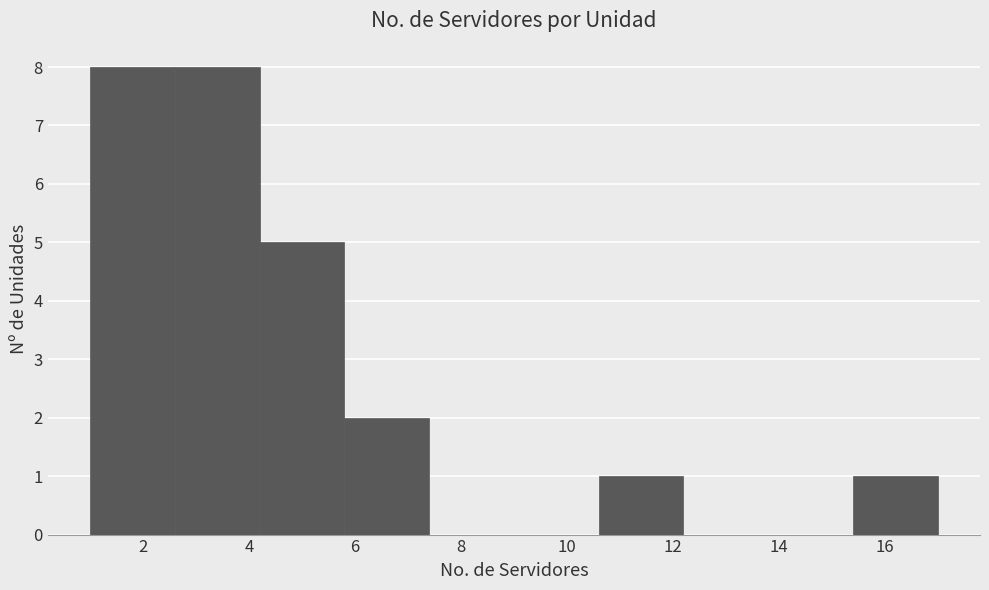

How tall is the bar that spans 4.2 to 5.8 on the x-axis? The values are not printed on the chart, so give them approximately, as read against the axis.

5